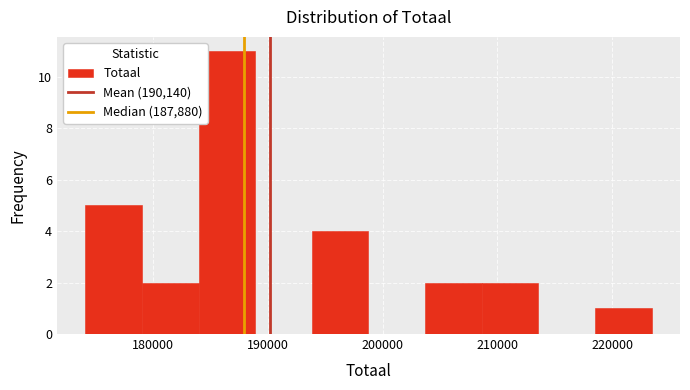

Reading left to right, transcribe this chart: for each bar, give the range it covers on the x-axis and its height. Neither the bar edges nor the heights are printed on the chart, so give them approximately, as read against the axes.

174000 to 179000: 5
179000 to 184000: 2
184000 to 189000: 11
189000 to 194000: 0
194000 to 199000: 4
199000 to 204000: 0
204000 to 209000: 2
209000 to 214000: 2
214000 to 219000: 0
219000 to 223000: 1